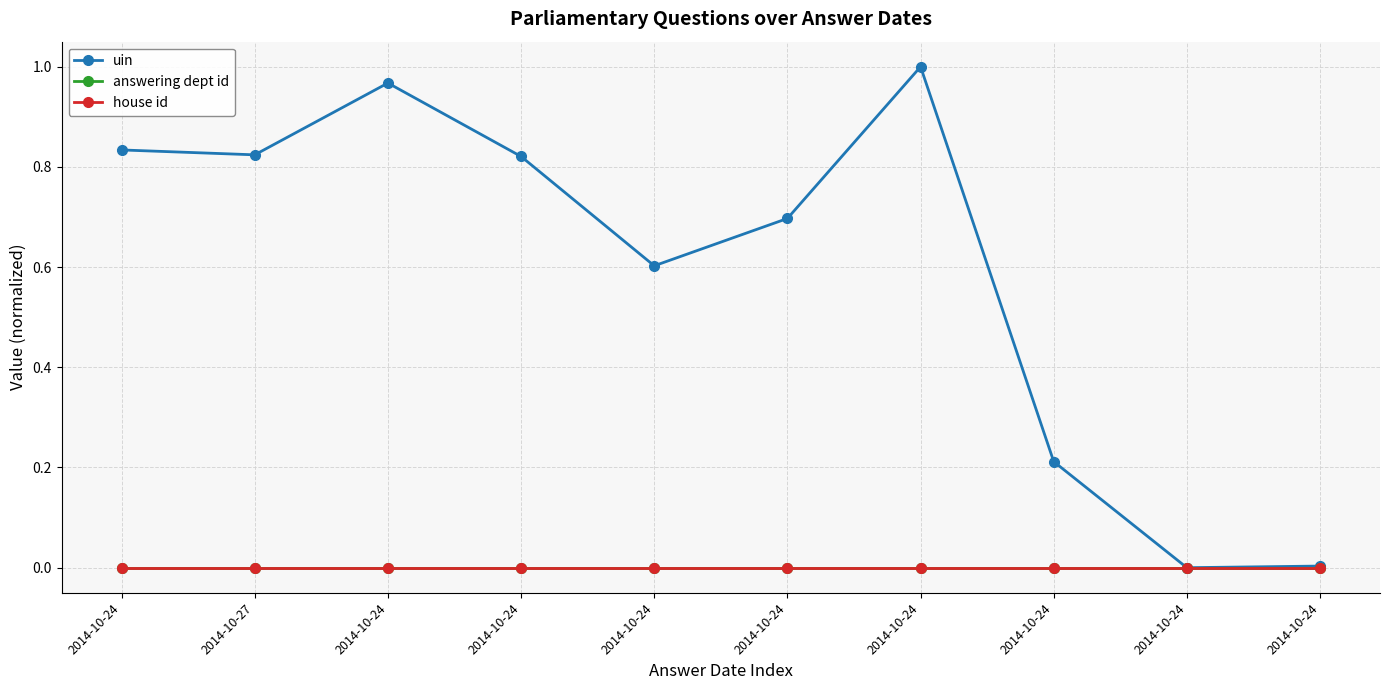

True or false: house id and answering dept id cross at least once.

False